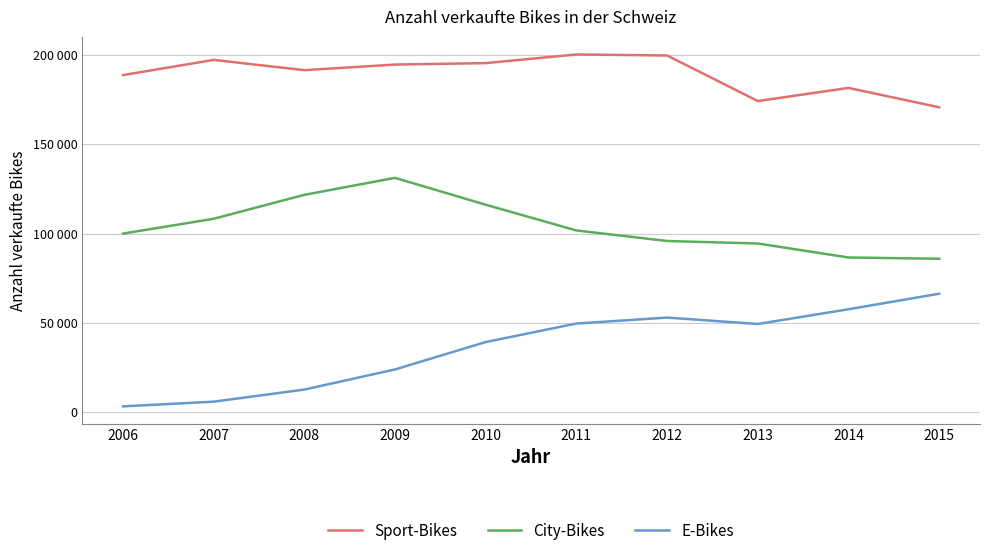

What is the difference between the Sport-Bikes values at 2011 and 2013?

26119